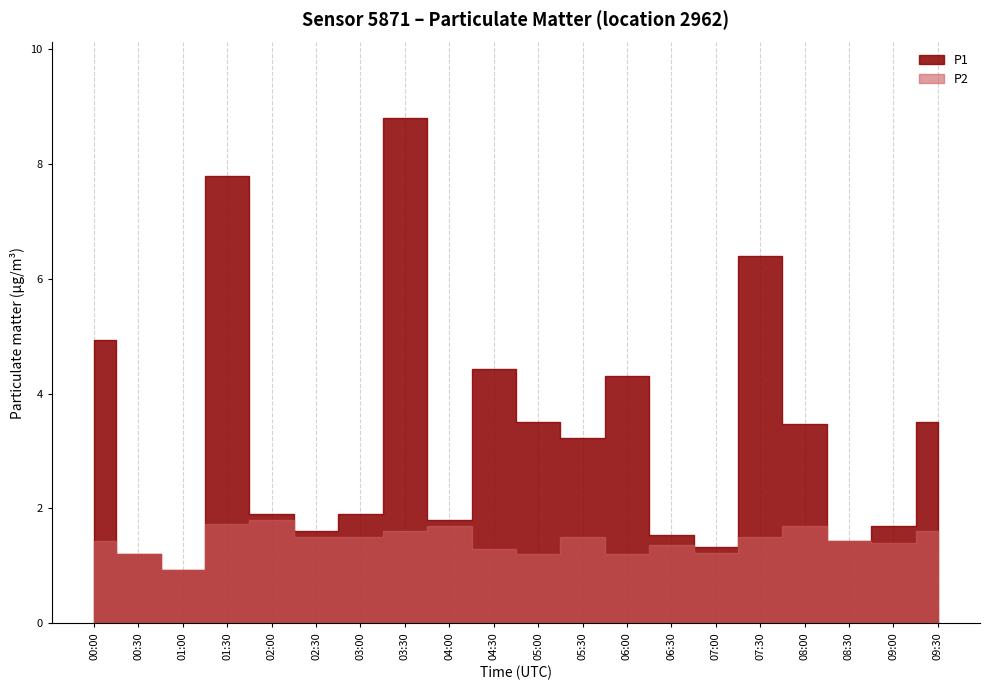

What is the value of the P2 point at the 11th from the left?

1.2